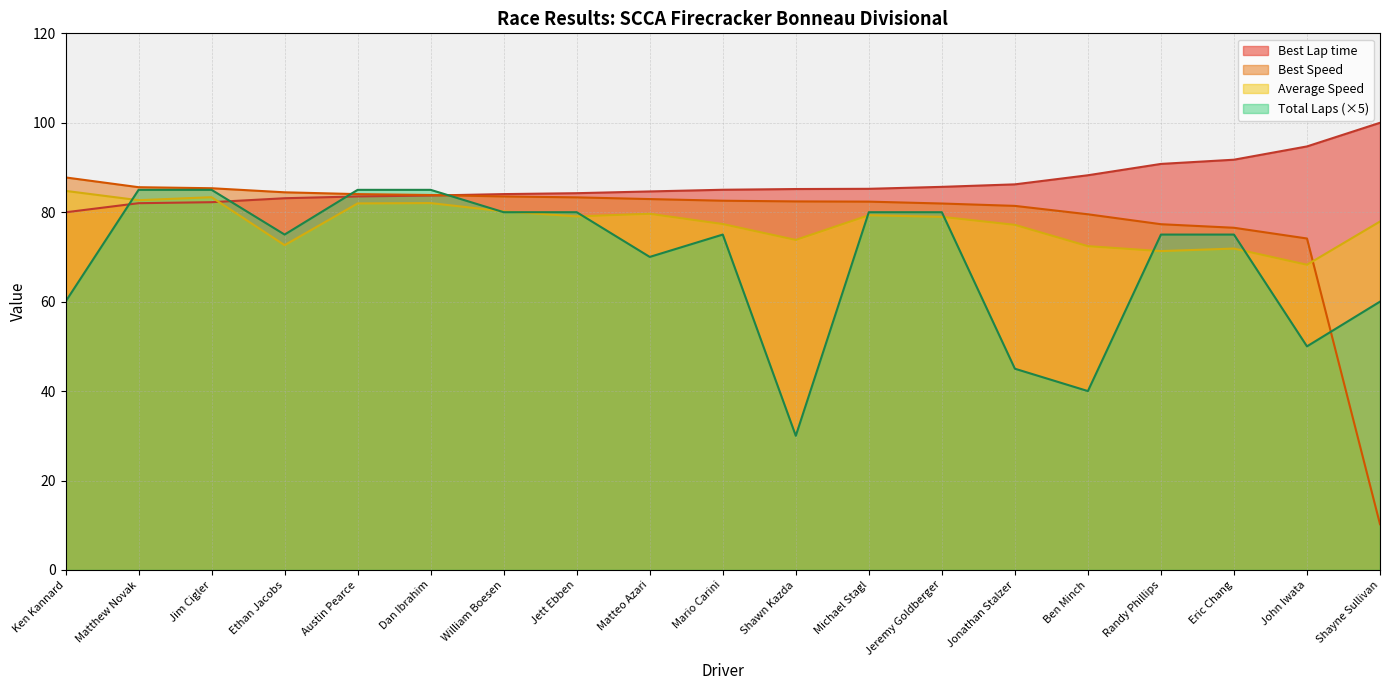

In Total Laps, how many points are higher than both neighbors (excluding endpoints)?

1